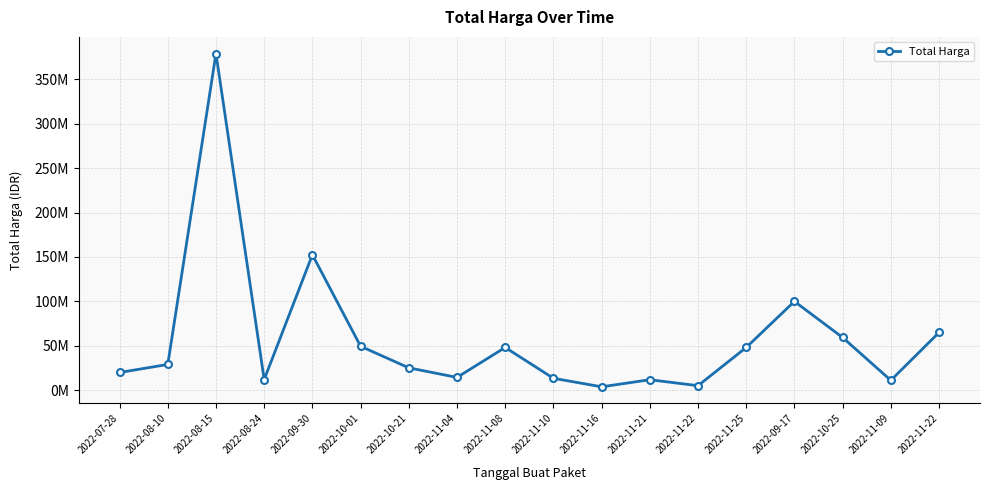

Is this an area chart (filled region under the line)?

No